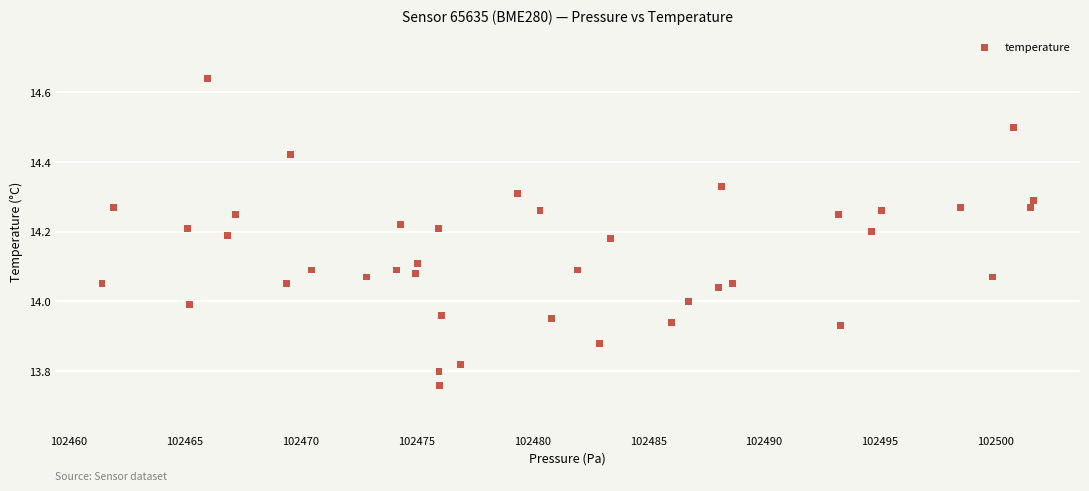

What is the range of X values (max minus min)?

40.2